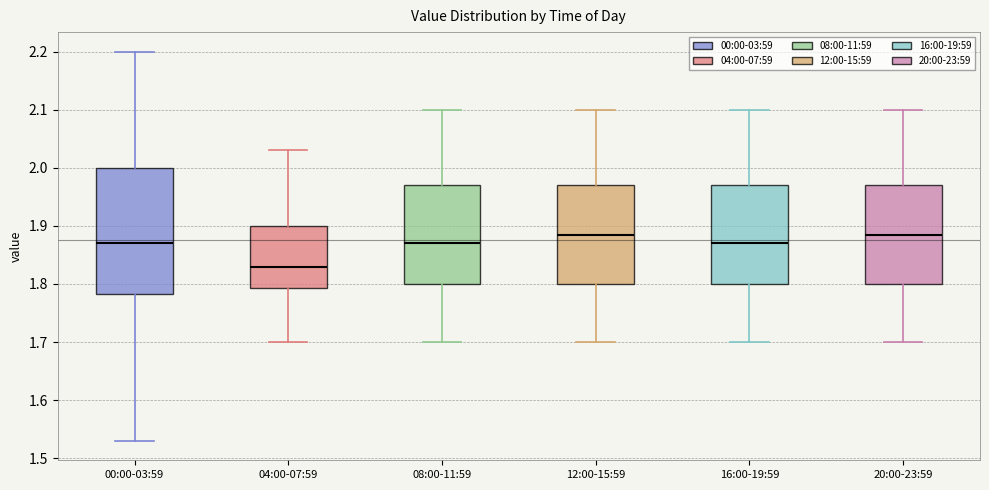

Which box's median line is the lowest?

04:00-07:59